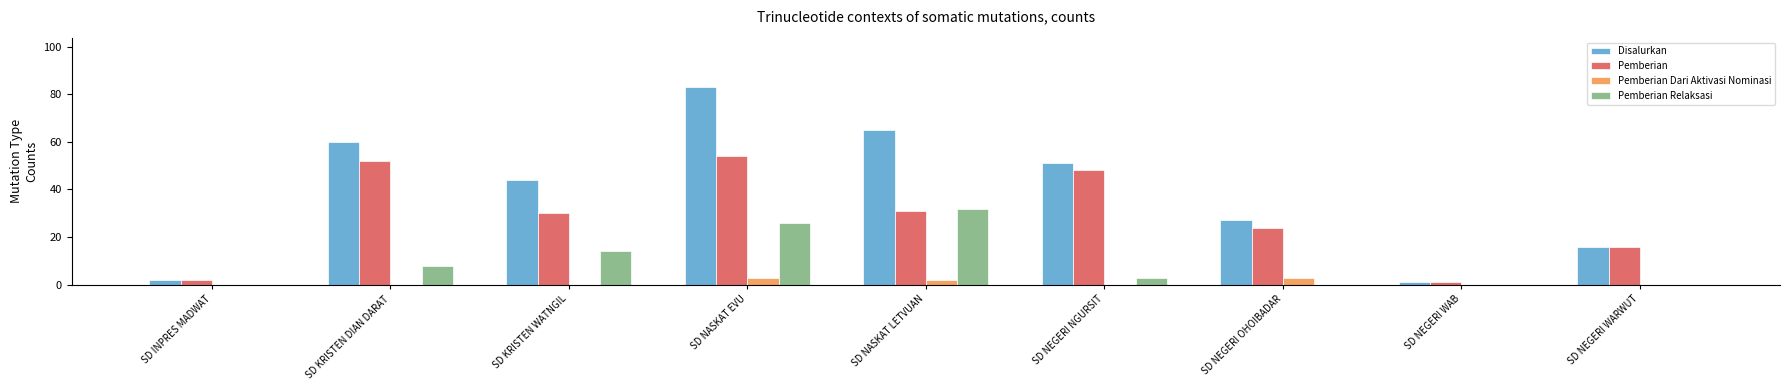

Between SD INPRES MADWAT and SD KRISTEN DIAN DARAT, which series saw the biggest shift?

Disalurkan